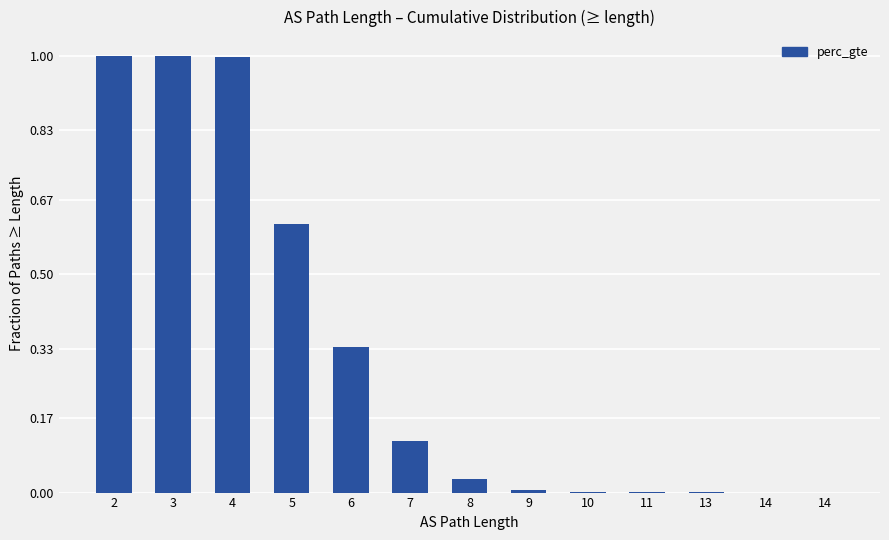

Which category has the lowest value across all series?

14